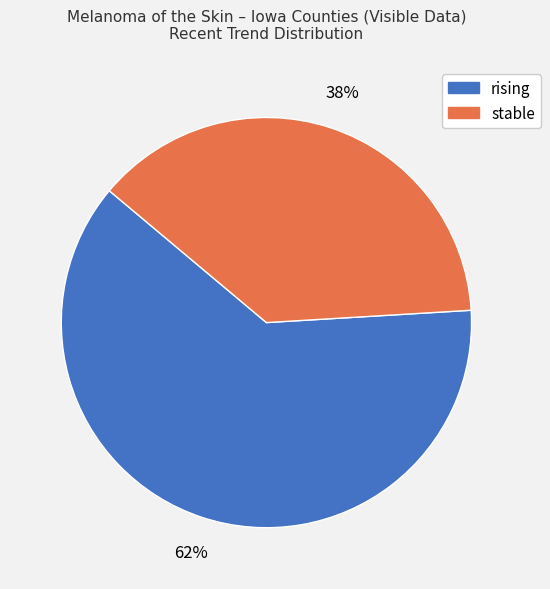

Which category has the smallest portion of the pie?

stable